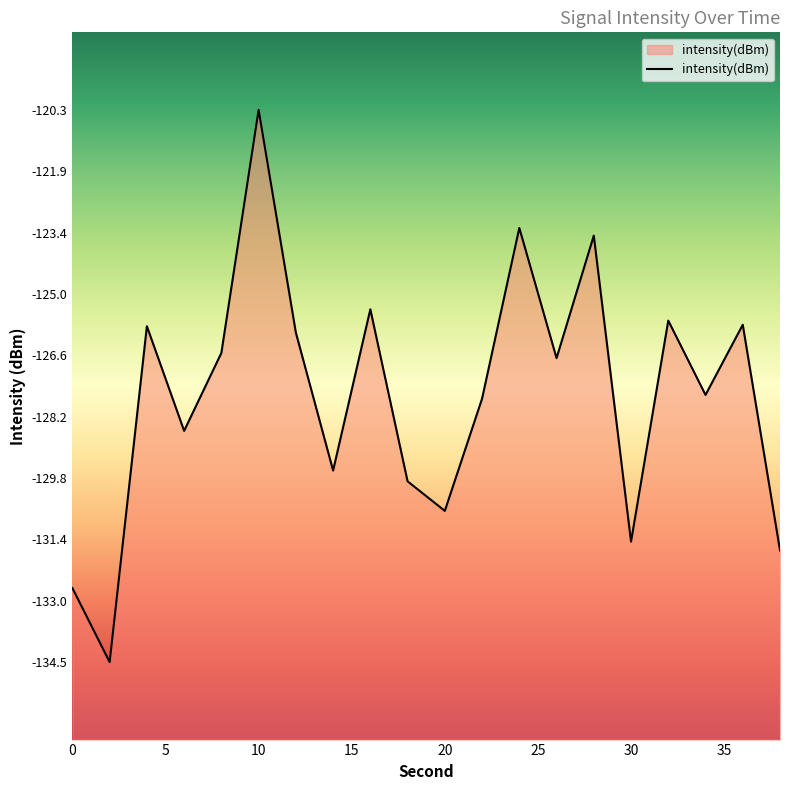

What is the difference between the maximum and minimum values?

14.3